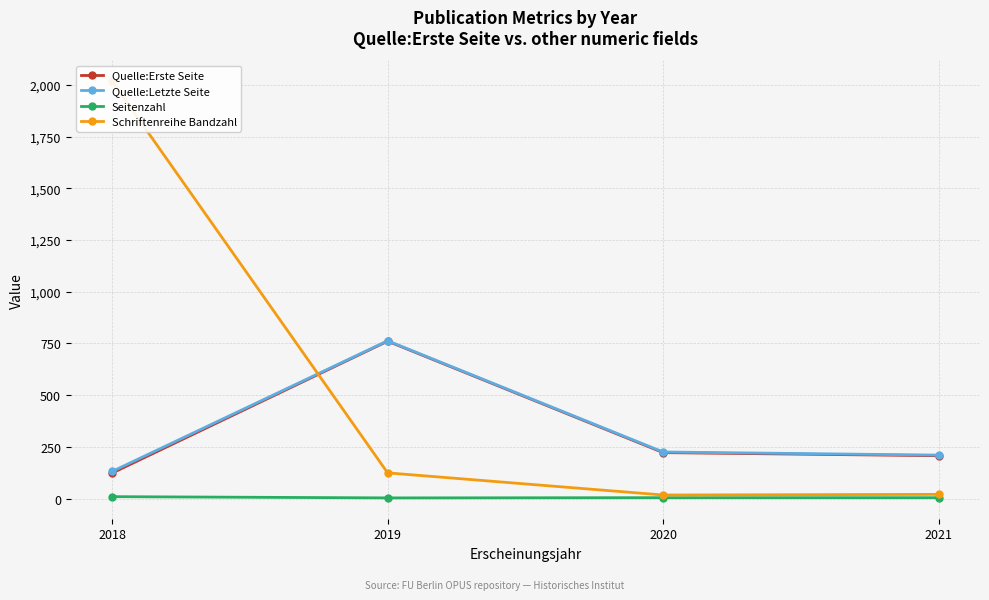

What is the average value of the Quelle:Letzte Seite series?

332